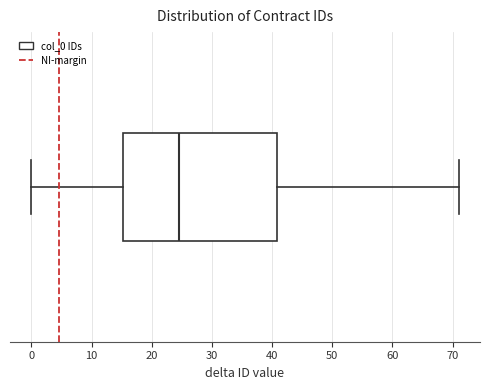

Where is the right edge of the box on the x-axis? The values are not printed on the chart, so give them approximately, as read against the axis.

41